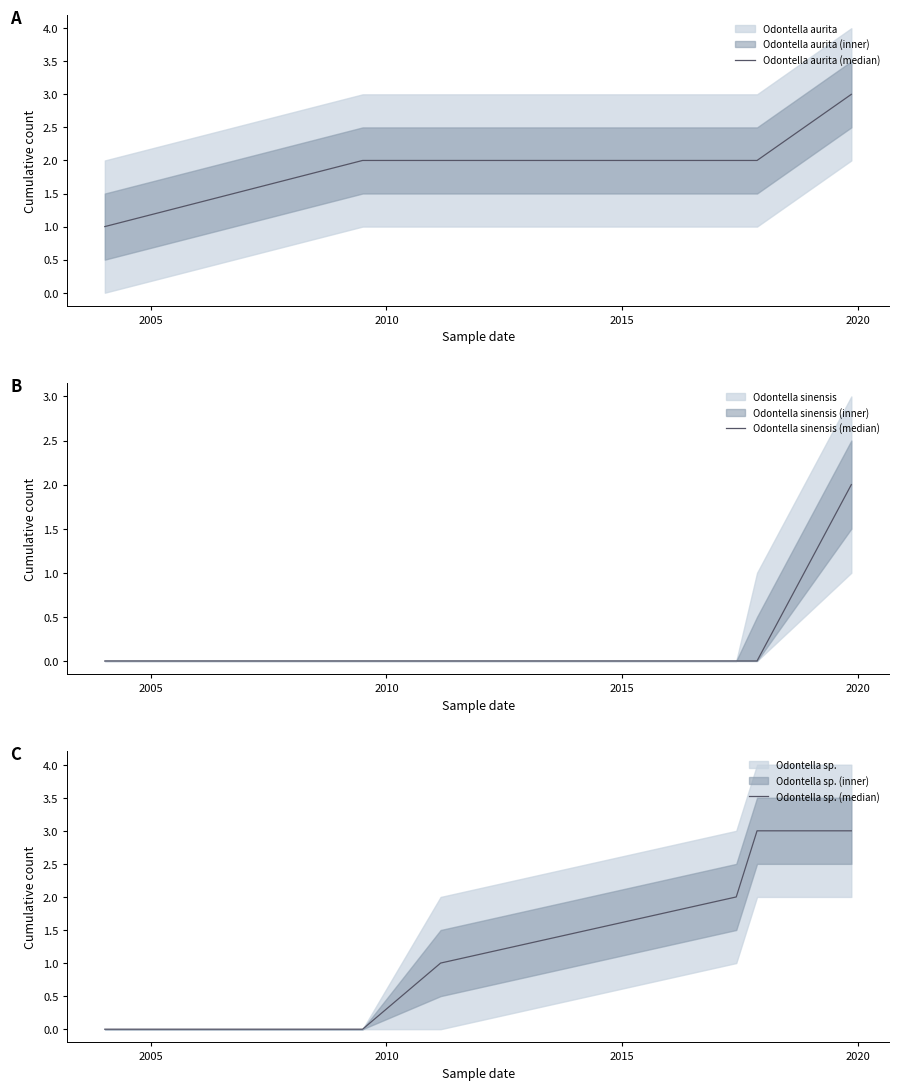

What is the average value of the Odontella sp. (median) series?

2